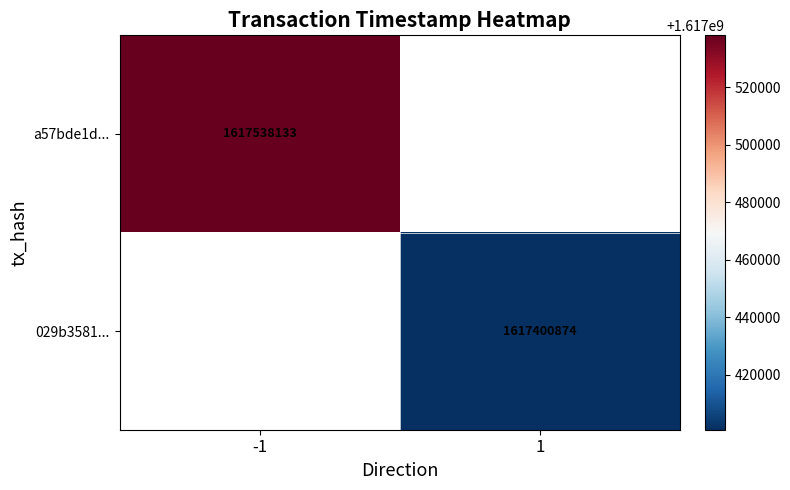

True or false: 029b3581... has a value of 784850630 at 1.

False